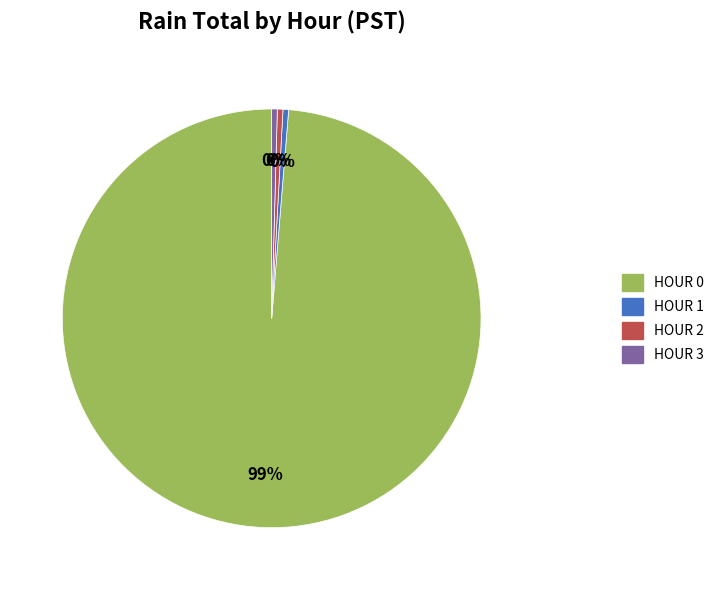

Count the number of slices in the pie.

4